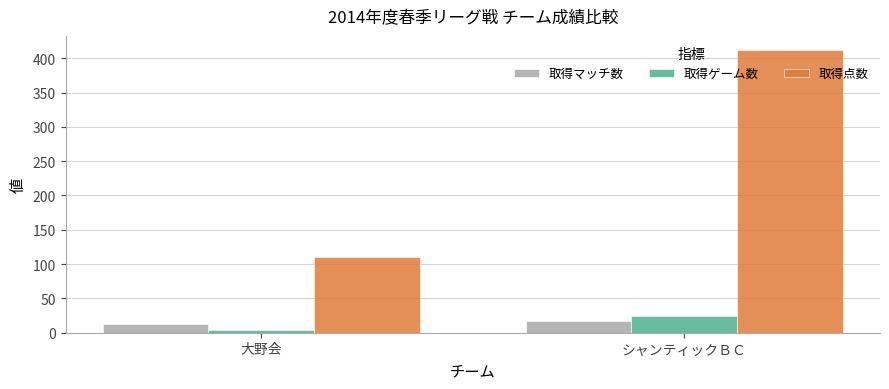

What is the sum of the 取得ゲーム数 values at シャンティックＢＣ and 大野会?

29